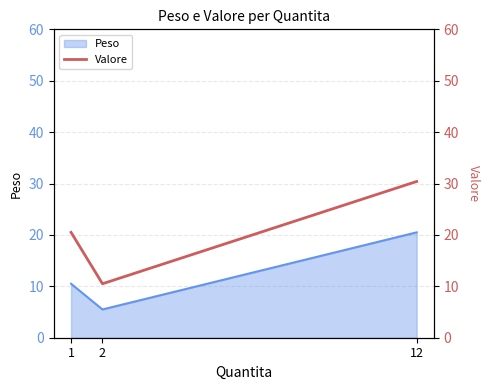

Between 12 and 2, which is larger?

12